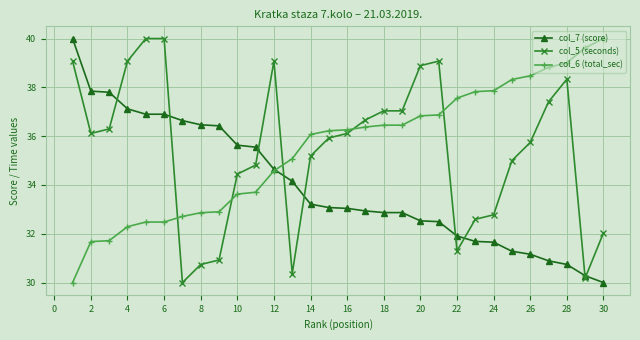

What is the lowest value of the col_5 (seconds) series?

30.0